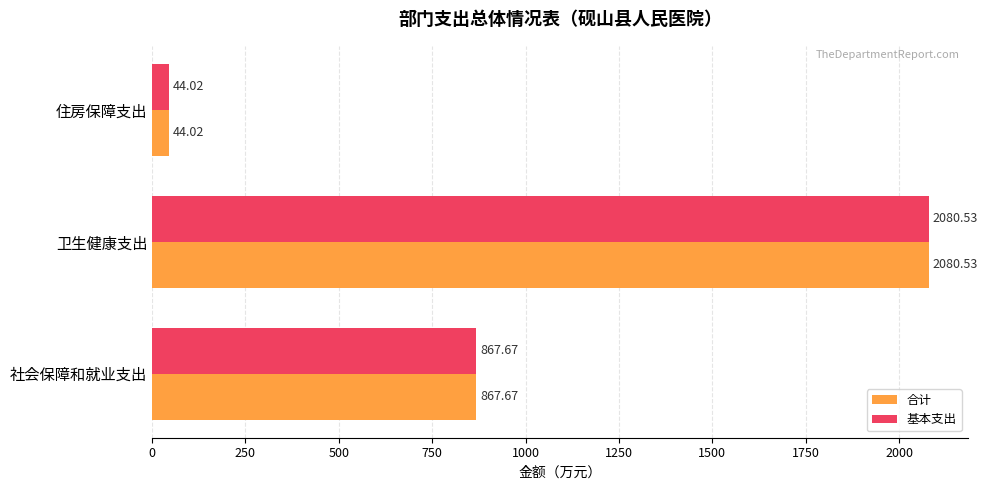

What is the average value of the 基本支出 series?

997.4